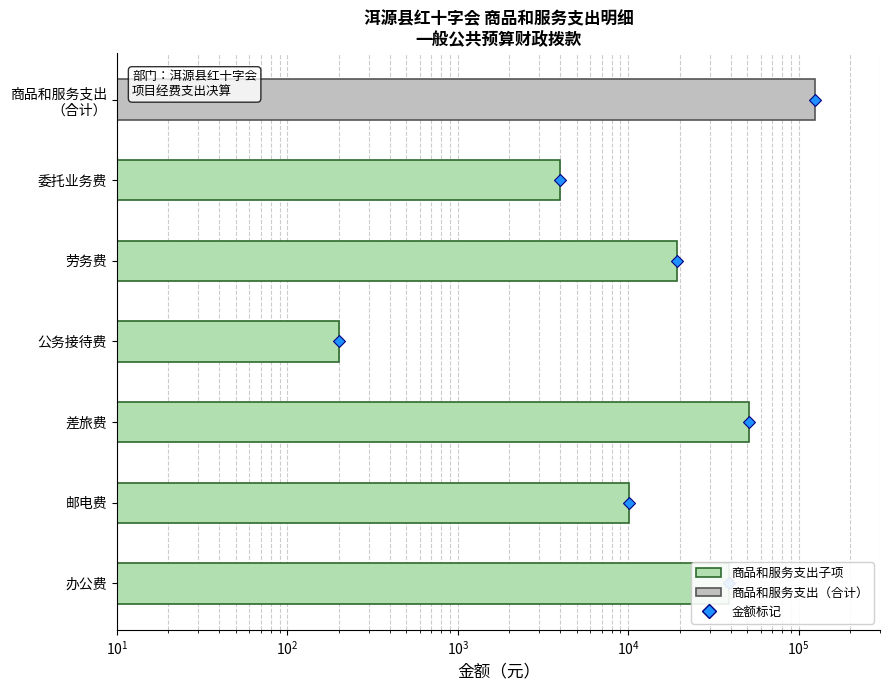

What is the difference between the maximum and minimum values?

50977.3